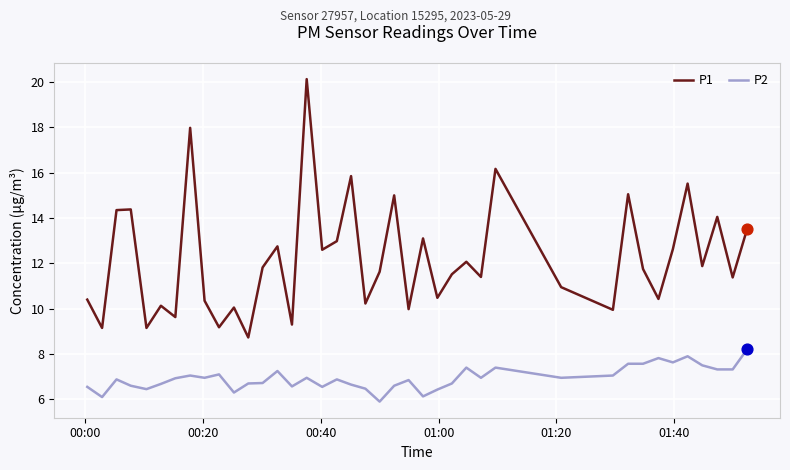

Which series has the largest total across all categories?

P1